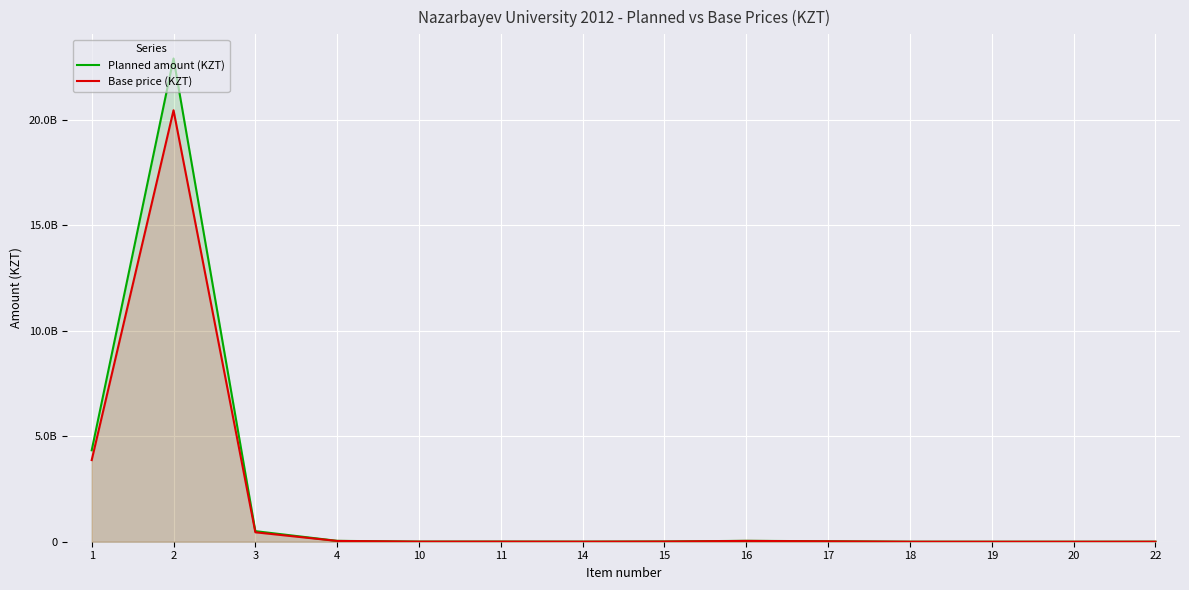

Between 2 and 17, which series saw the biggest shift?

Planned amount (KZT)